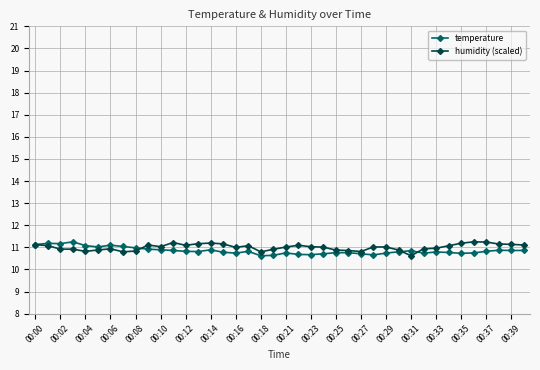

What is the minimum value for humidity (scaled)?

10.6